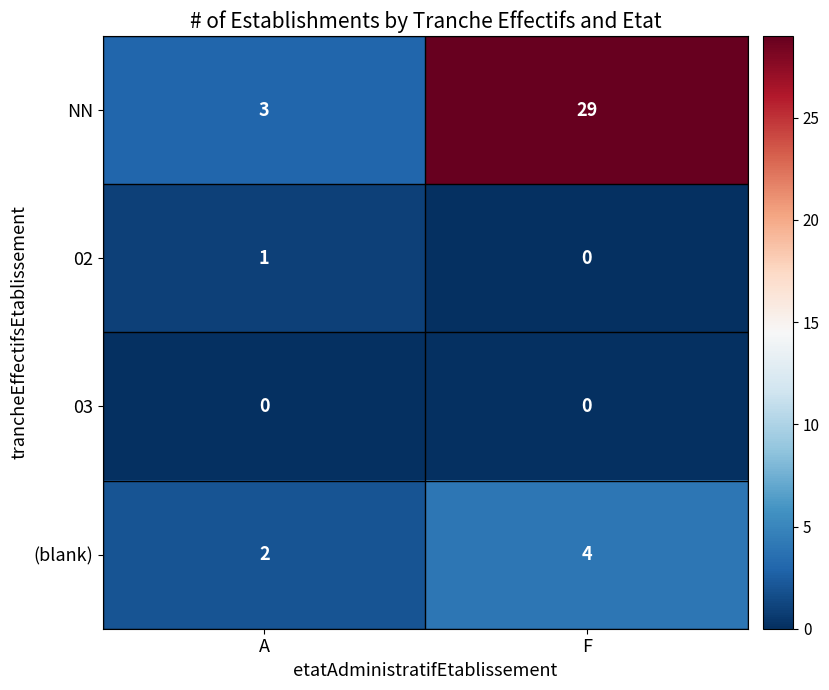

How many data points does each series have?

2